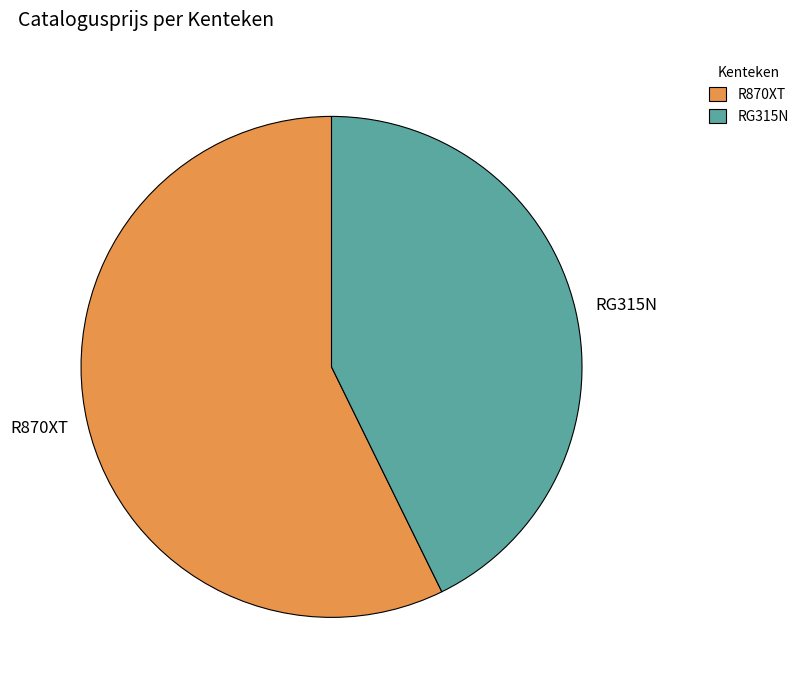

What is the smallest slice in the pie chart?

RG315N